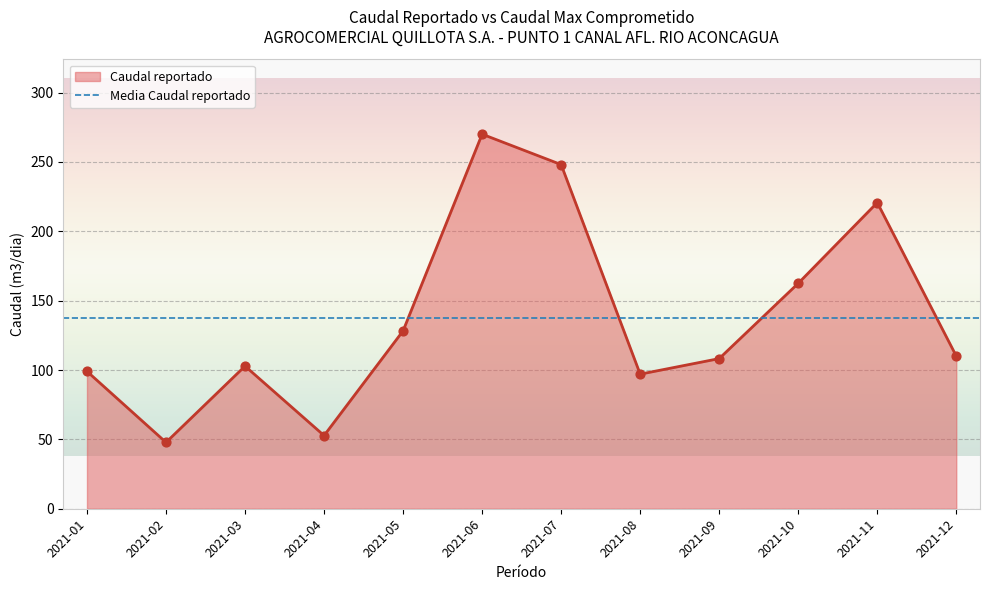

What is the change in value from 2021-03 to 2021-04?

-50.1